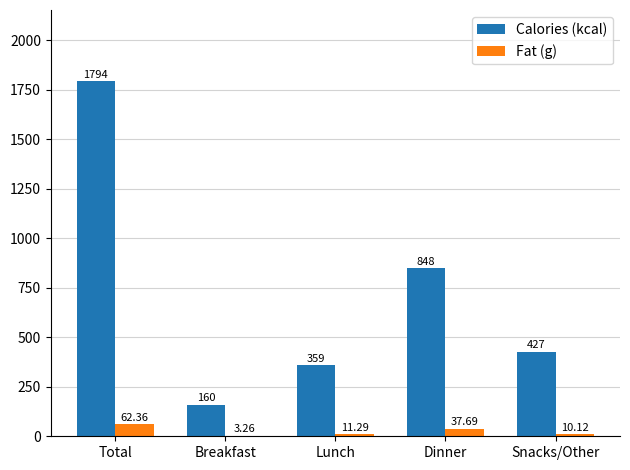

What is the sum of all Calories (kcal) values?

3588.0